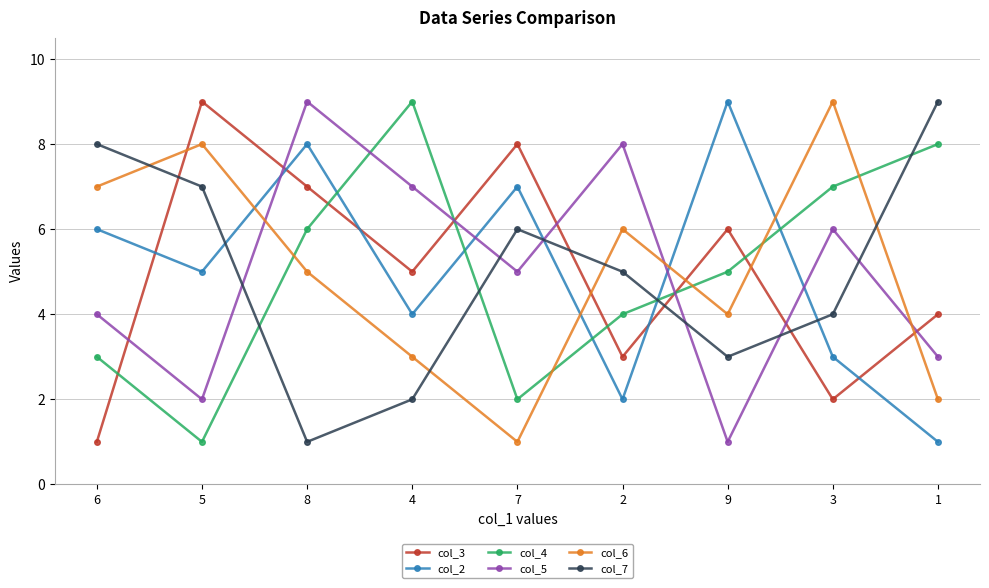

Between 5 and 7, which series saw the biggest shift?

col_6